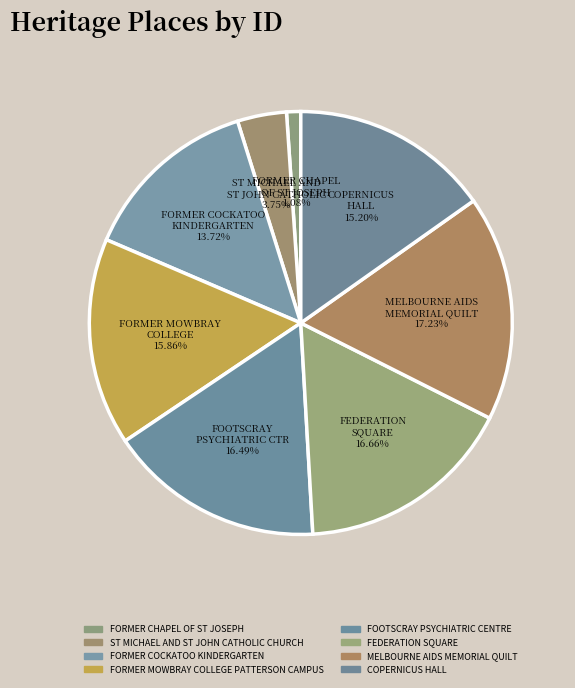

Rank the categories by value from lowest to highest.

FORMER CHAPEL OF ST JOSEPH, ST MICHAEL AND ST JOHN CATHOLIC CHURCH, FORMER COCKATOO KINDERGARTEN, COPERNICUS HALL, FORMER MOWBRAY COLLEGE PATTERSON CAMPUS, FOOTSCRAY PSYCHIATRIC CENTRE, FEDERATION SQUARE, MELBOURNE AIDS MEMORIAL QUILT